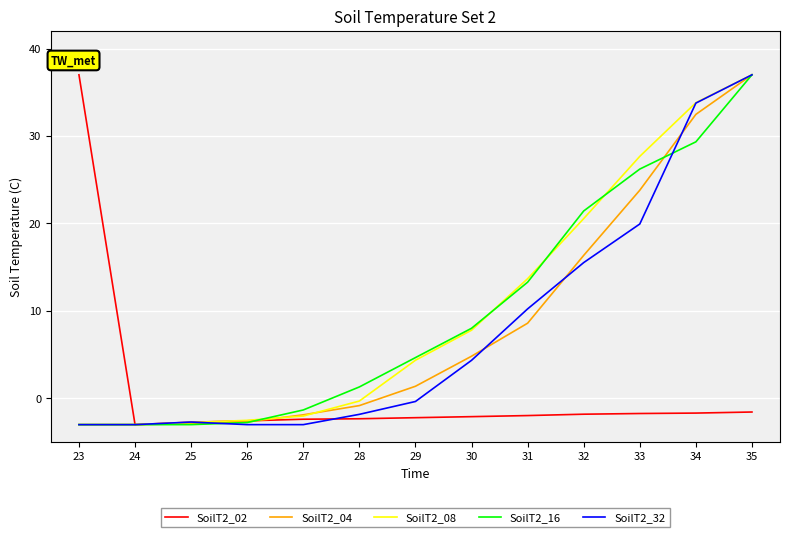

What is the sum of all SoilT2_04 values?

110.1